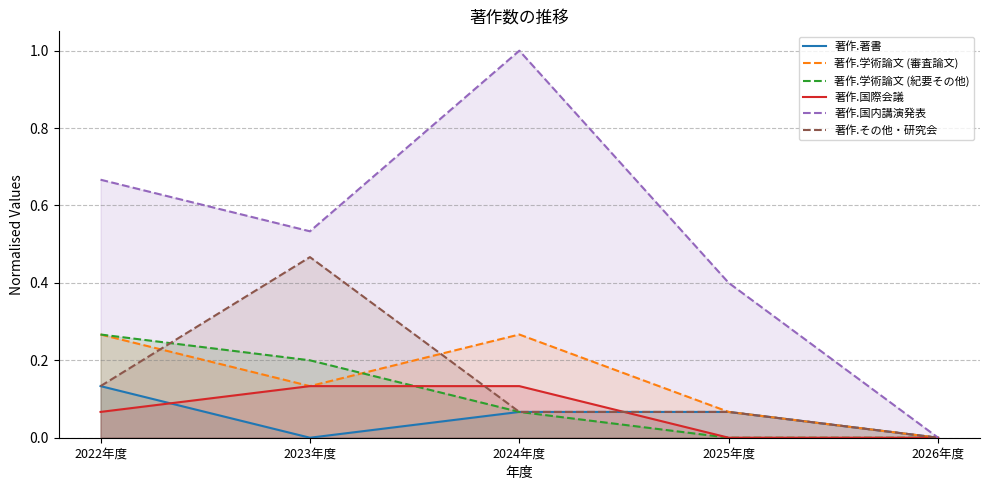

Count the number of categories in the chart.

5